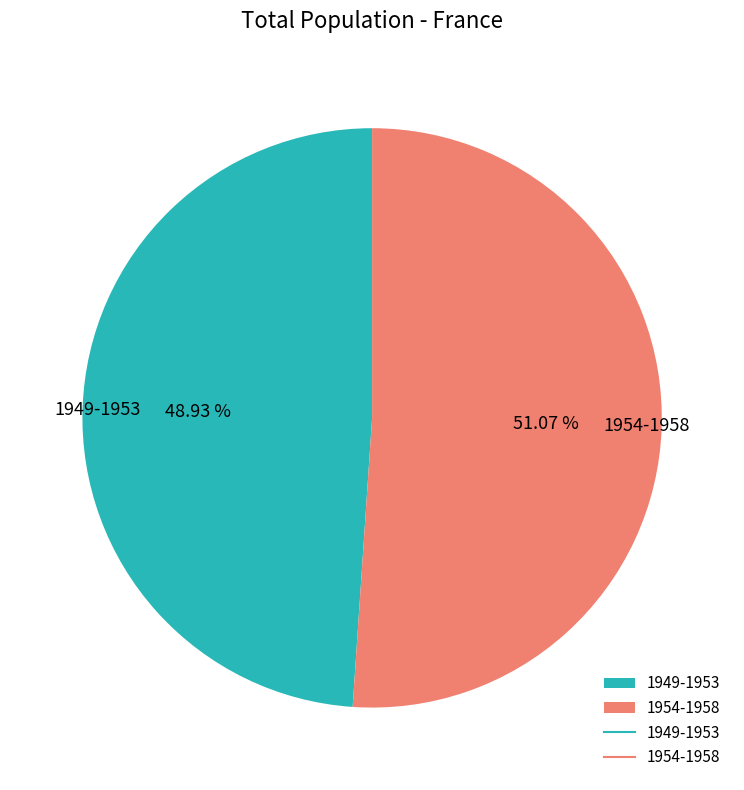

Rank the categories by value from lowest to highest.

1949-1953, 1954-1958